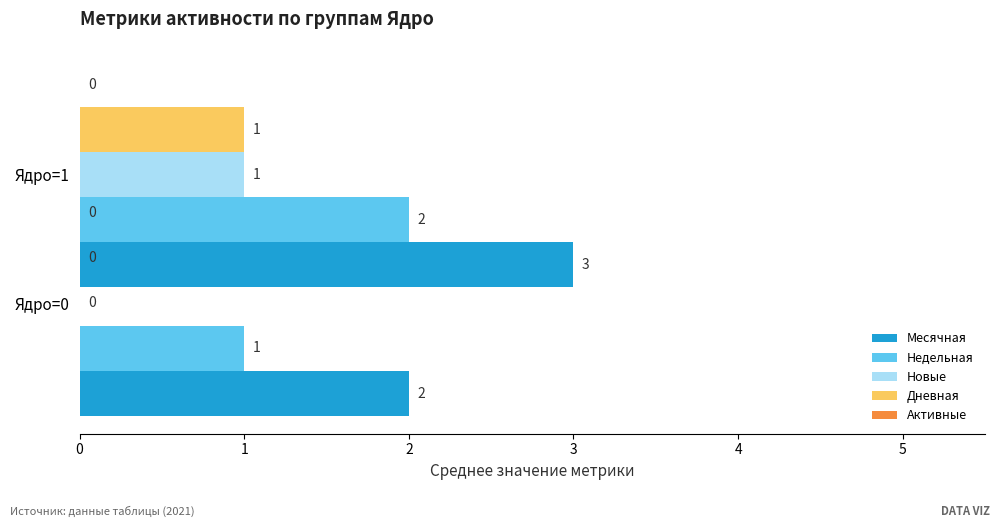

The Месячная series shows 3.0 at Ядро=0. True or false?

True